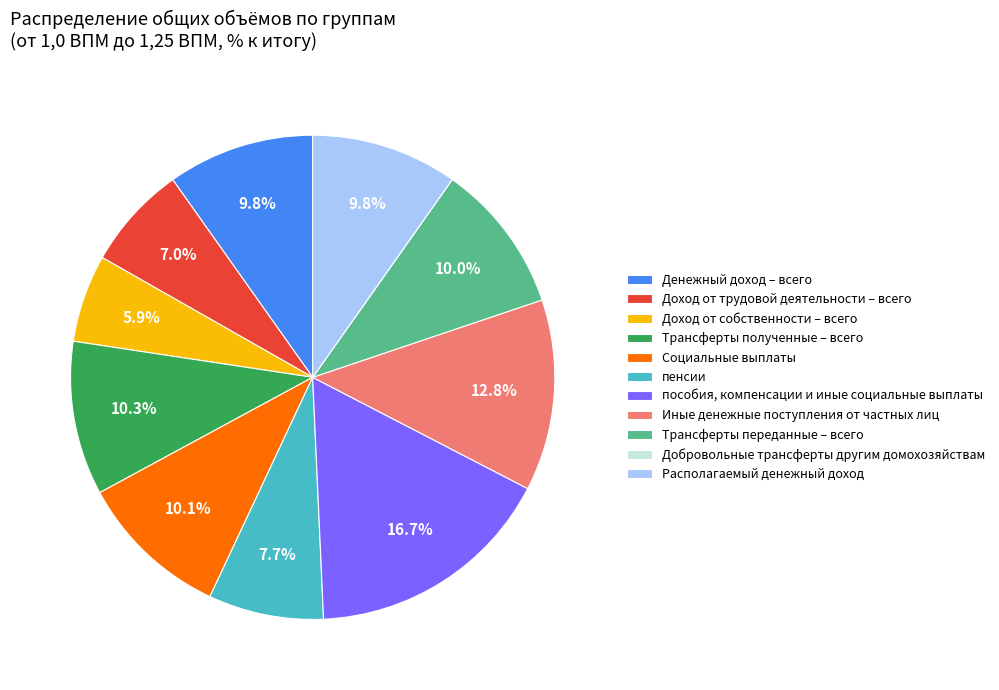

Which slice is the largest?

пособия, компенсации и иные социальные выплаты